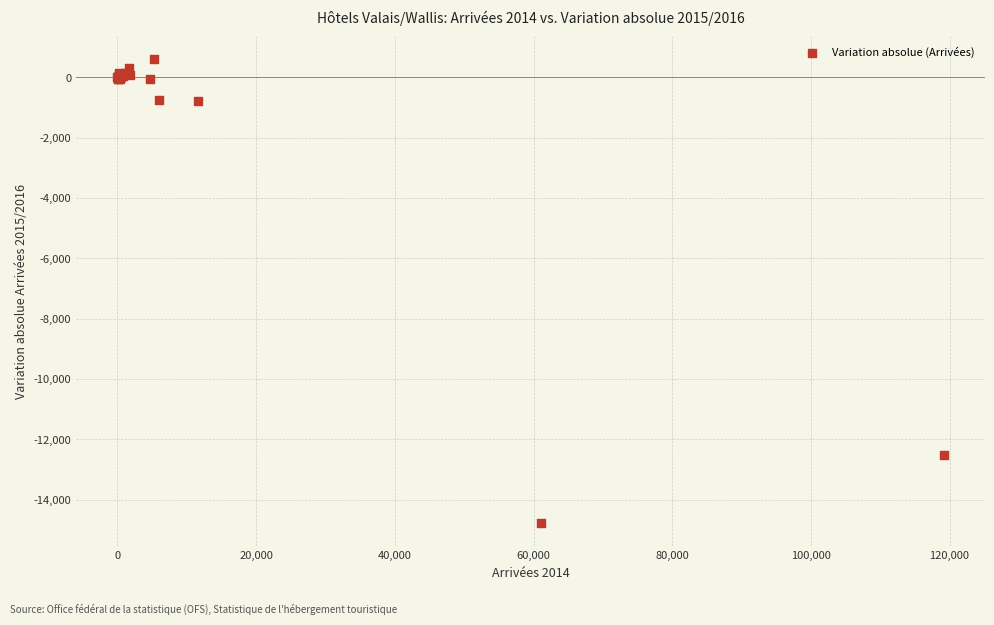

What Y value in the scatter plot is closest to -7093?

-12510